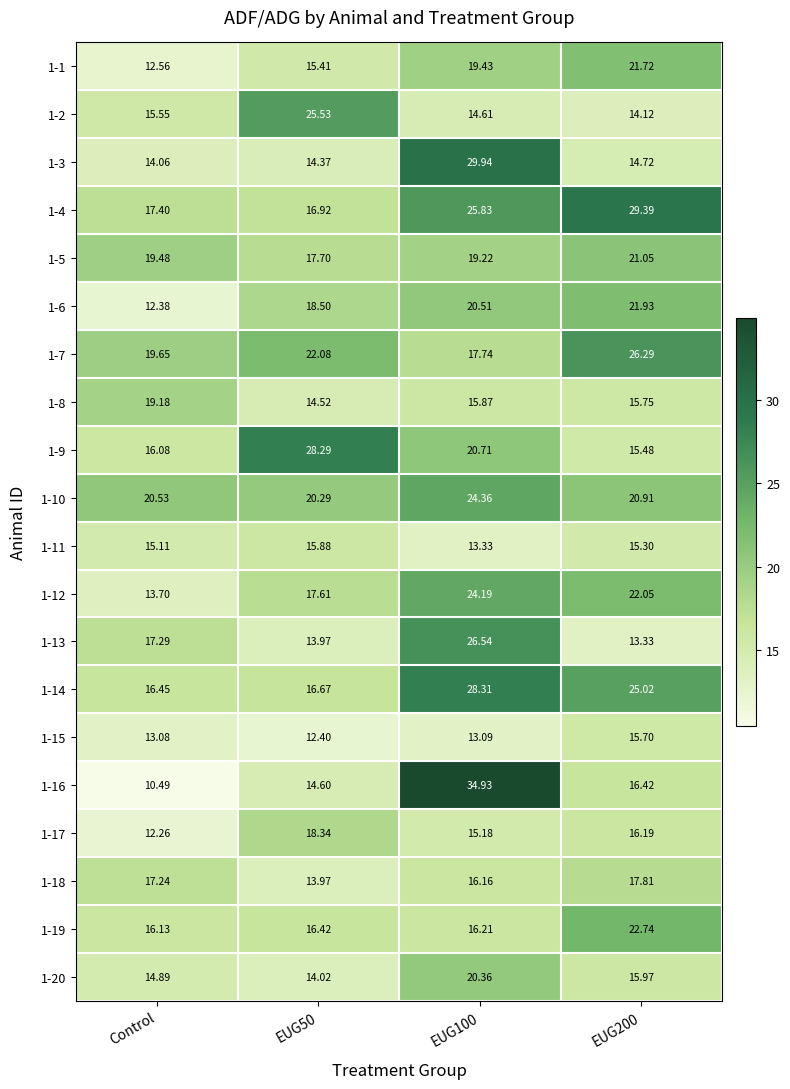

Which series has the largest total across all categories?

1-4